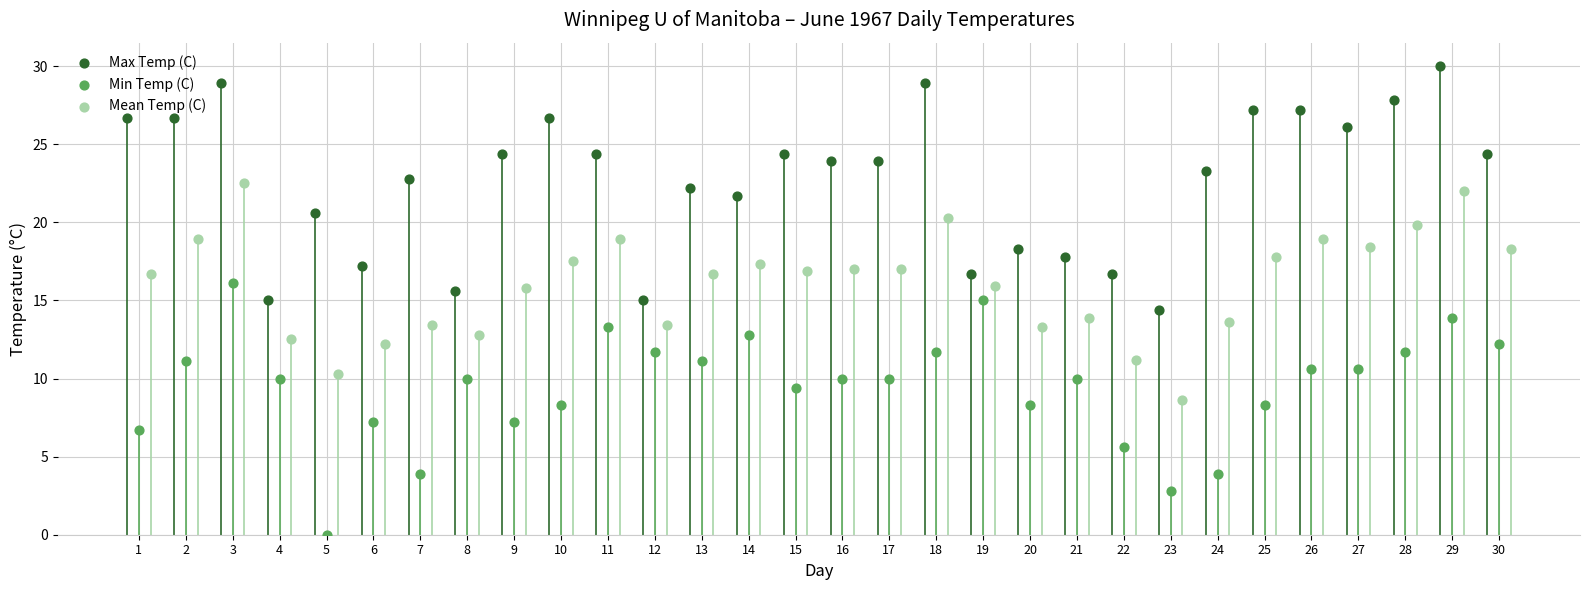

What are all the series names shown in the legend?

Max Temp (C), Min Temp (C), Mean Temp (C)